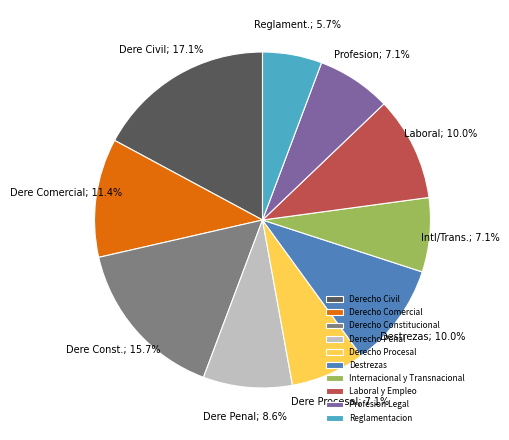

Does Derecho Civil represent more than half of the total?

No